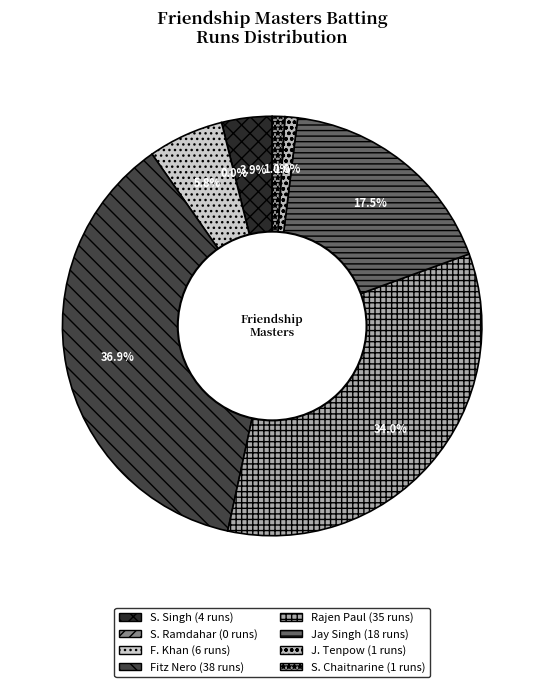

What percentage is the Sam Chaitnarine slice, to the nearest percent?

1%